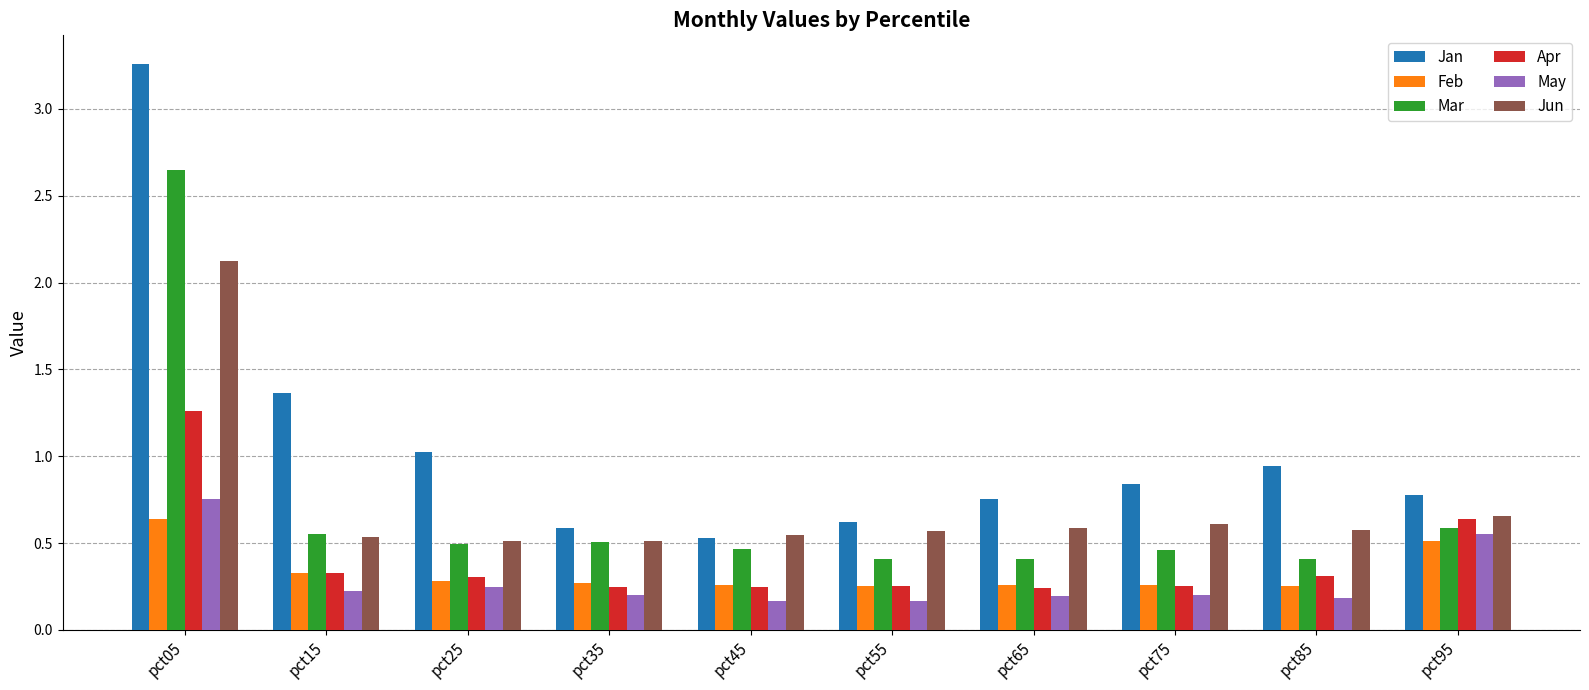

What are all the series names shown in the legend?

Jan, Feb, Mar, Apr, May, Jun